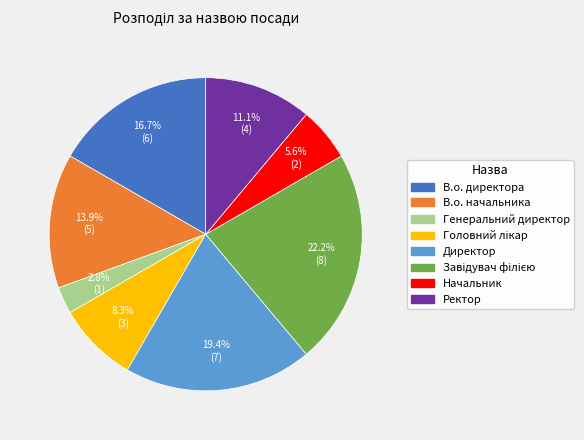

Between Начальник and В.о. начальника, which is larger?

В.о. начальника